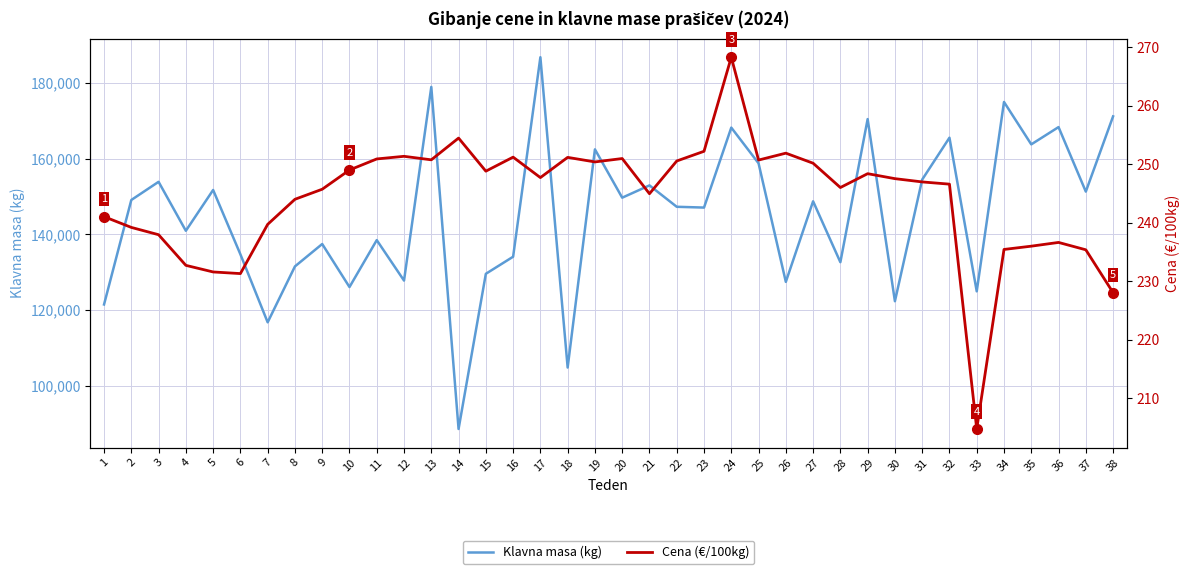

What is the greatest value displayed?

186756.0